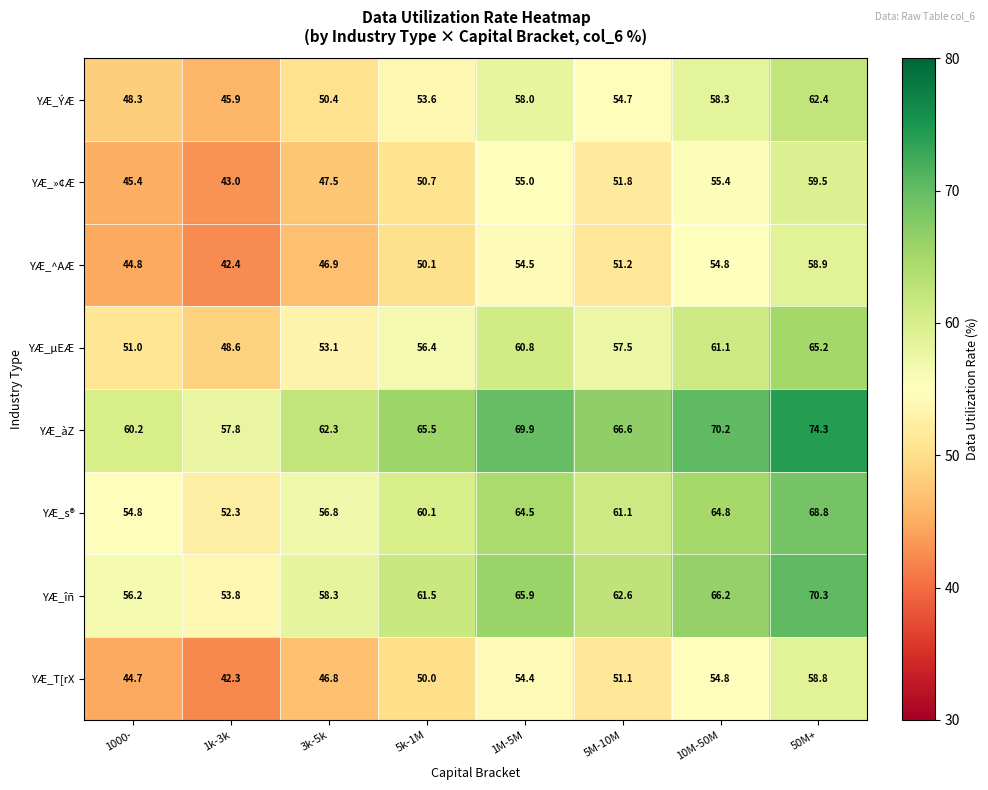

Where does the YÆ_îñ series first go above 62?

1M-5M